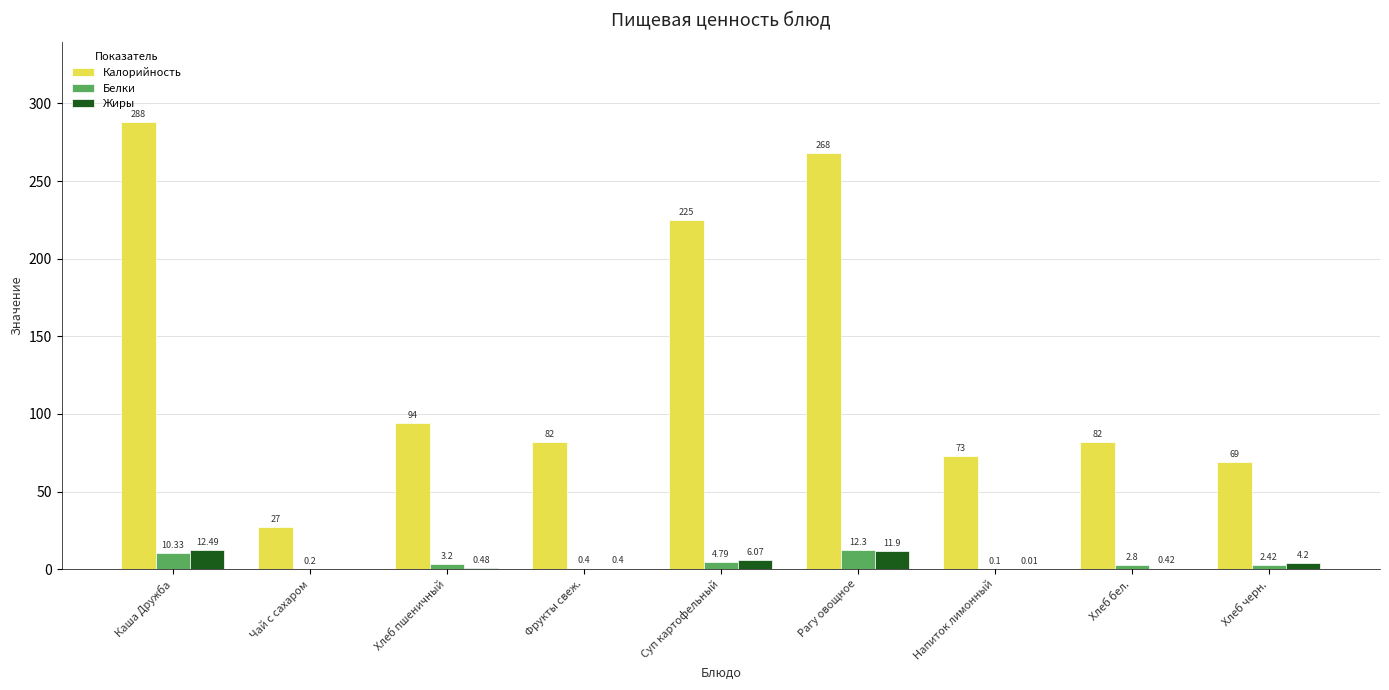

Which series has the largest total across all categories?

Калорийность